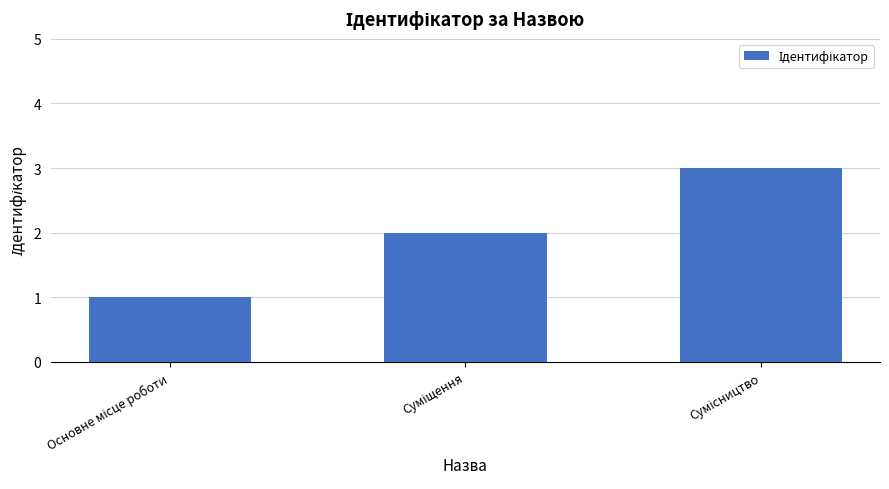

What is the greatest value displayed?

3